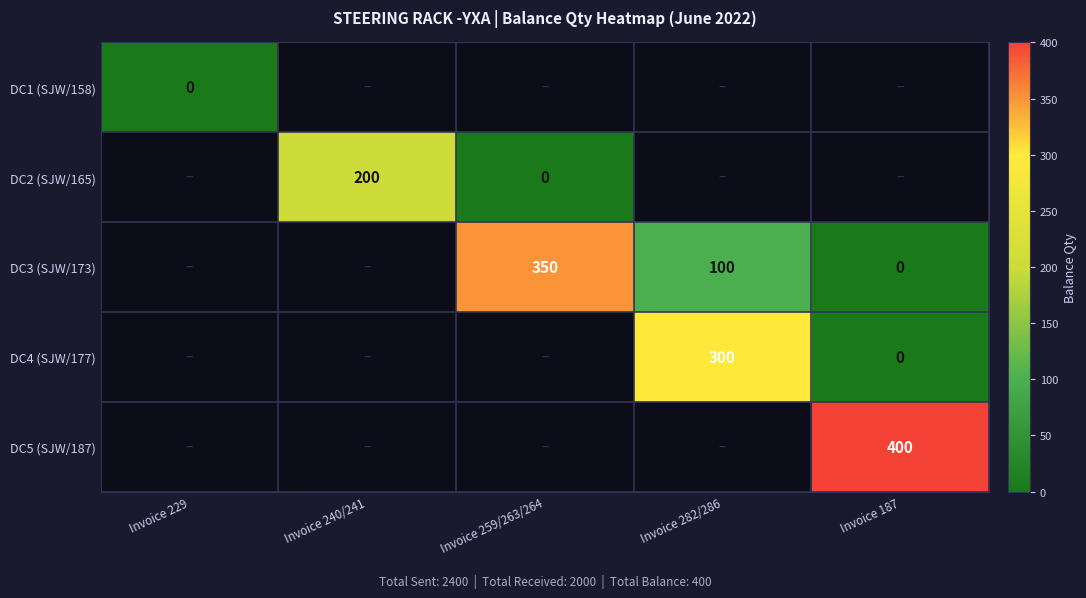

The DC2 (SJW/165) series shows 295 at Invoice 240/241. True or false?

False